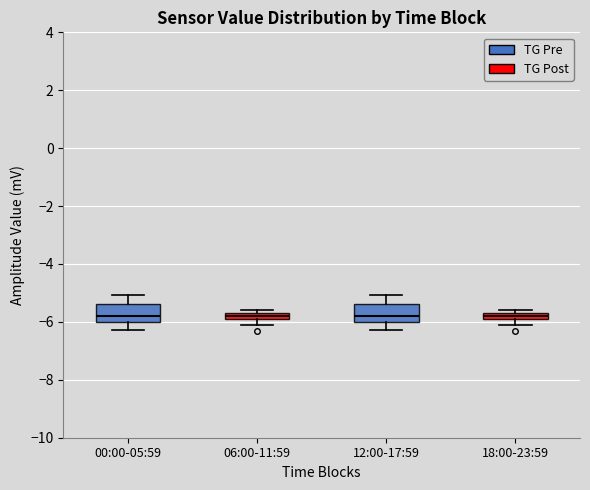

Where does the lower whisker of the box for 00:00-05:59 end on the y-axis? The values are not printed on the chart, so give them approximately, as read against the axis.

-6.2